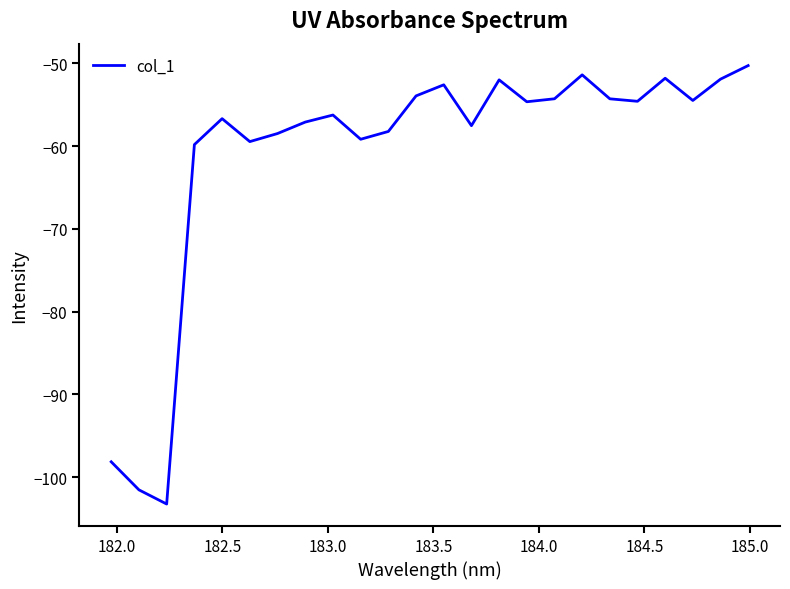

What is the minimum value shown in the chart?

-103.3